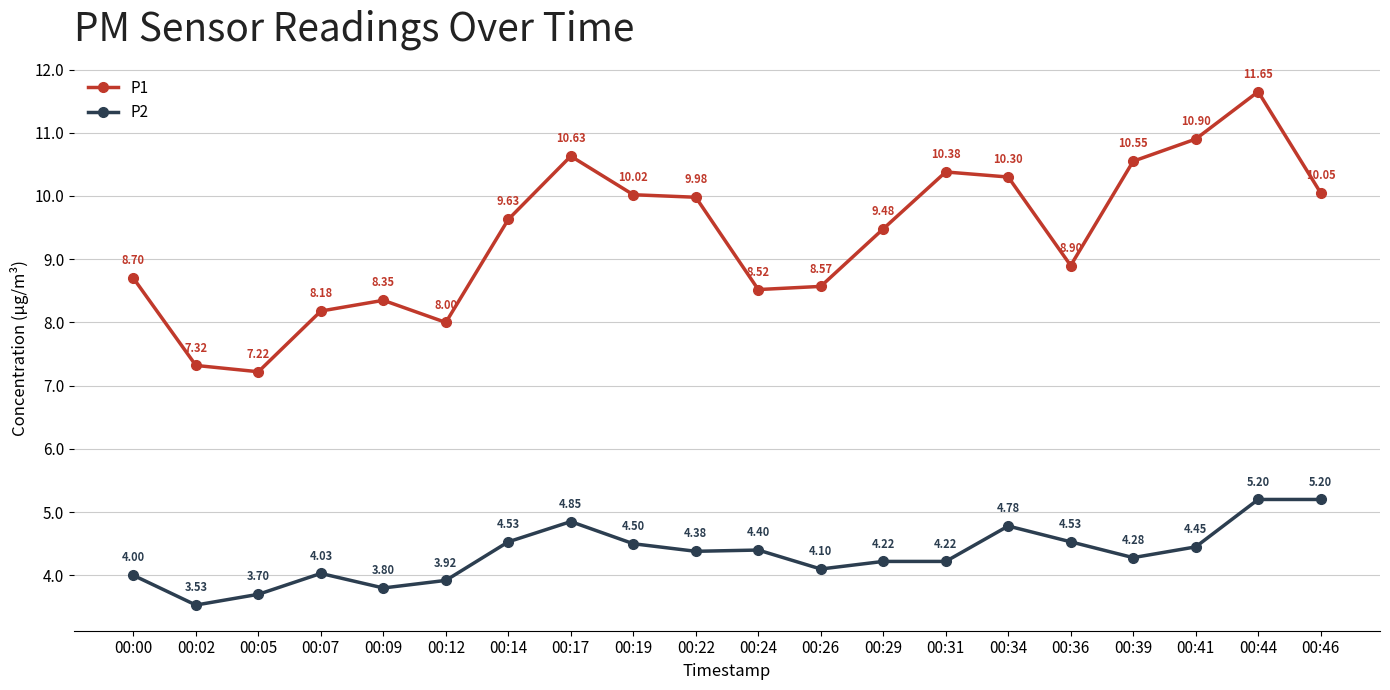

What is the average value of the P1 series?

9.4